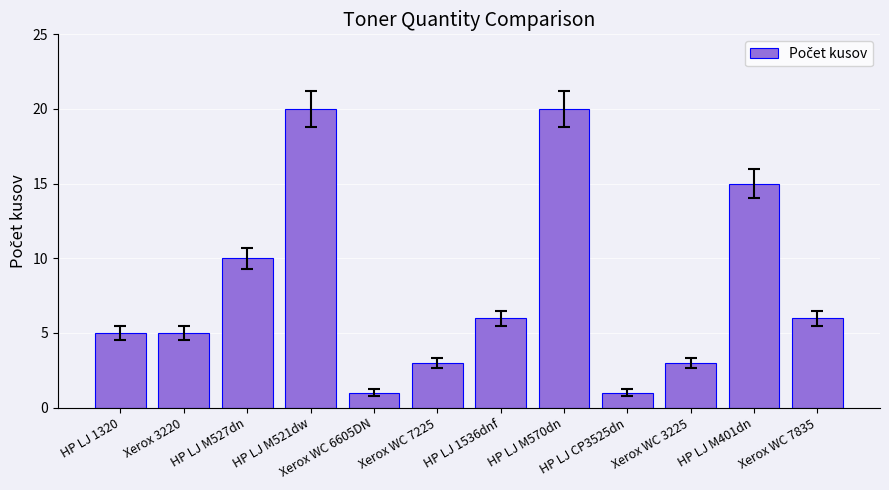

What position from the right is HP LJ 1320?

12